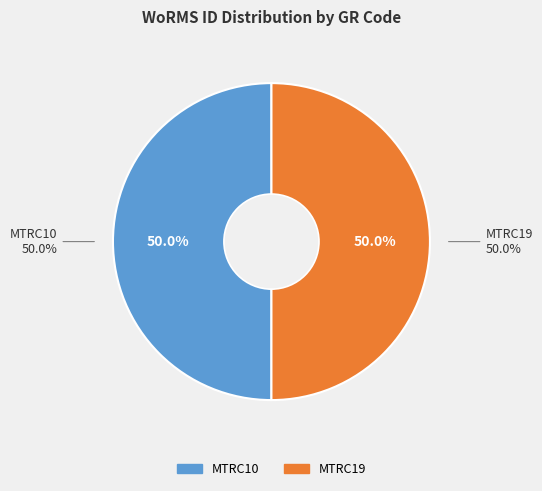

To the nearest percent, what percentage of the pie is MTRC19?

50%